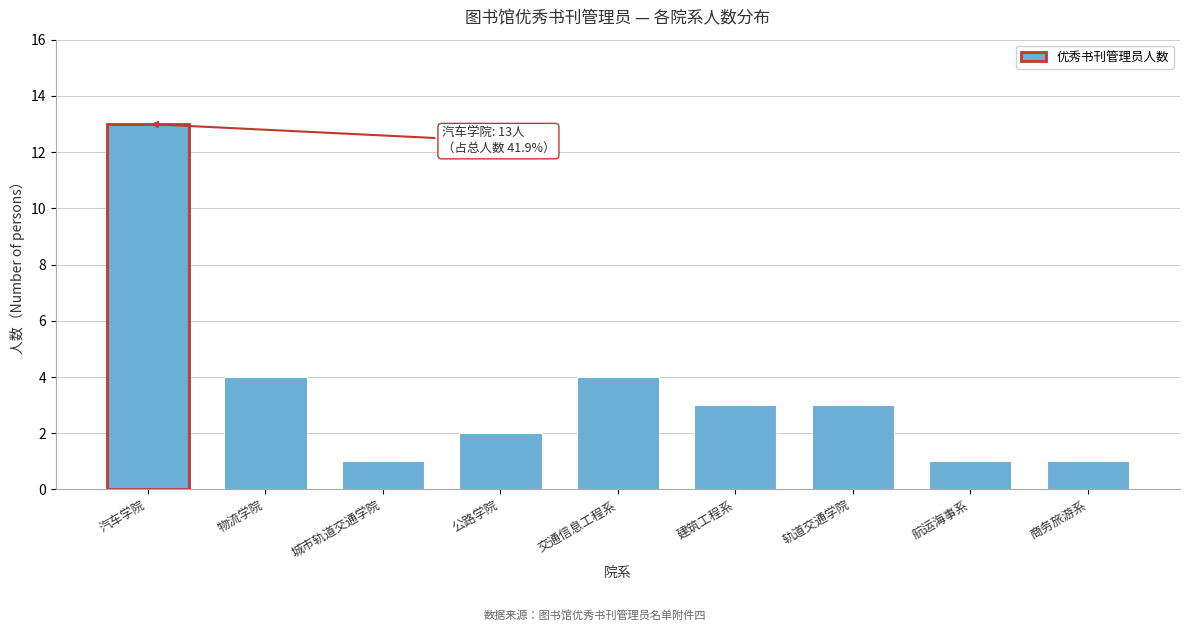

Reading left to right, what are all the values shown in this chart?

13	4	1	2	4	3	3	1	1